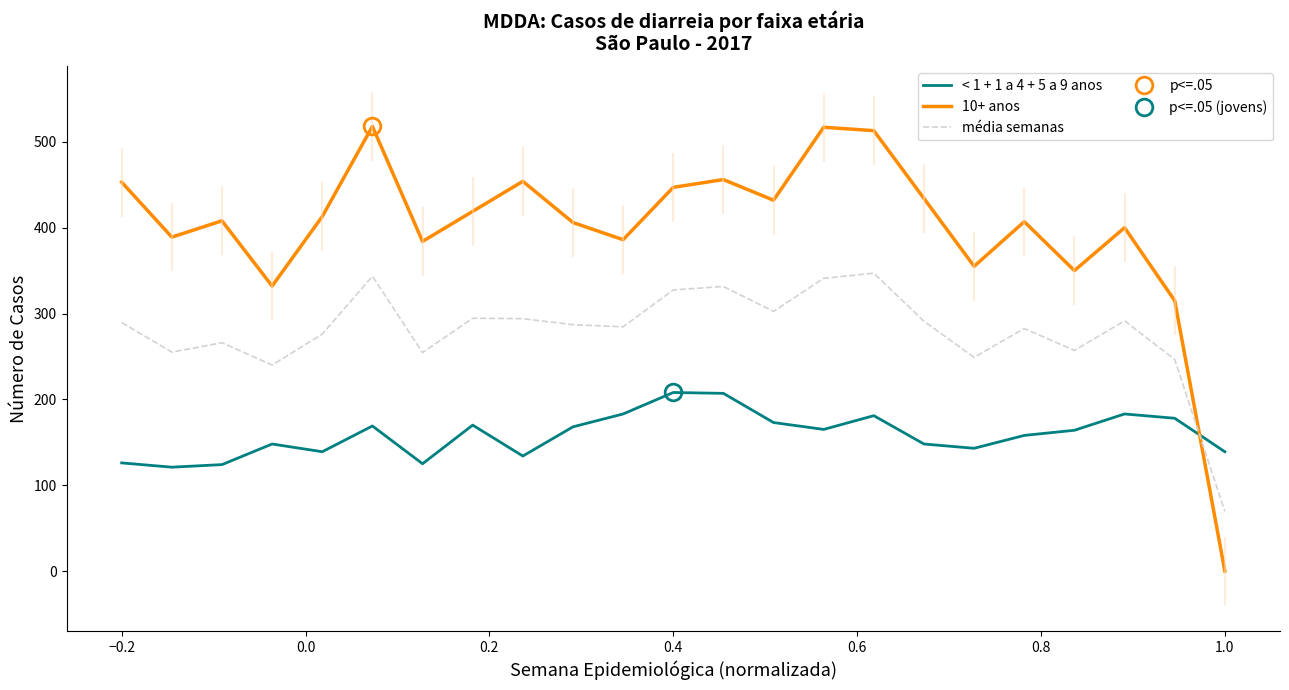

Which series ends up on top after the final intersection of média semanas and 10+ anos?

média semanas